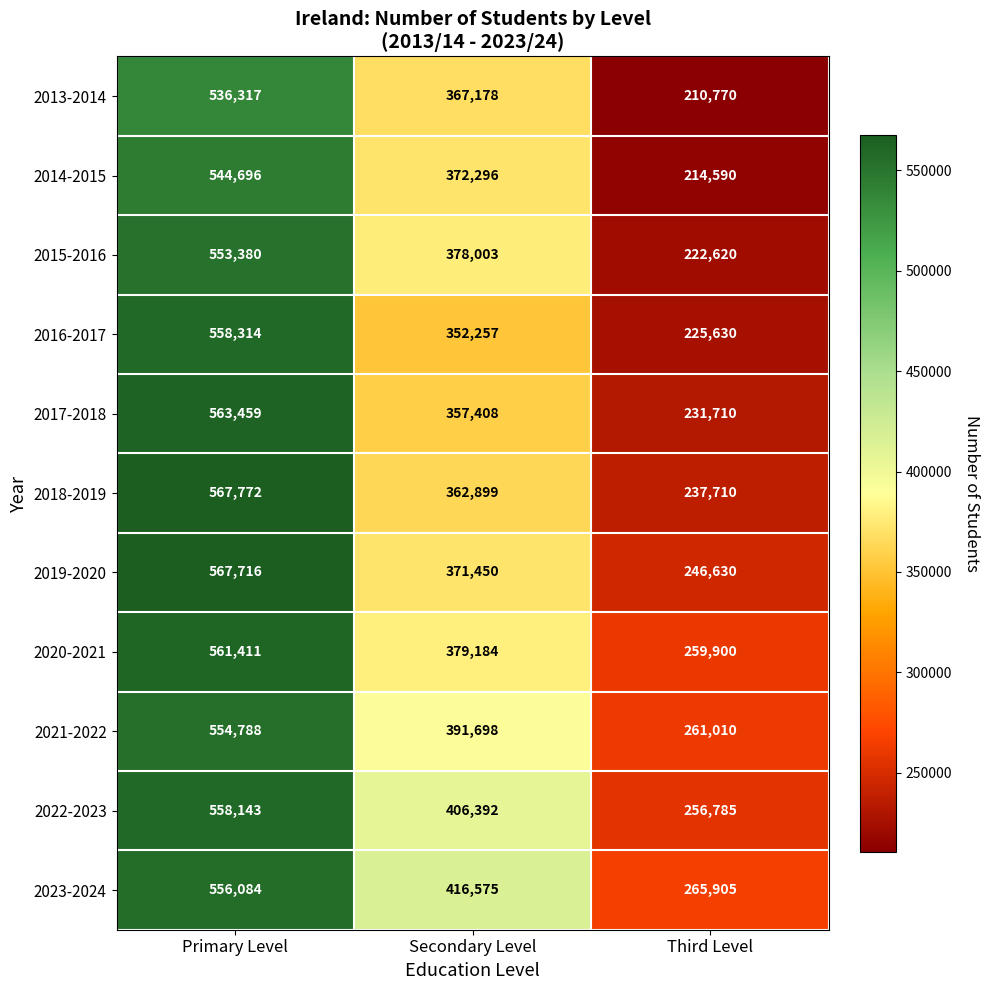

How many 2019-2020 values are between 246630 and 567716?

3